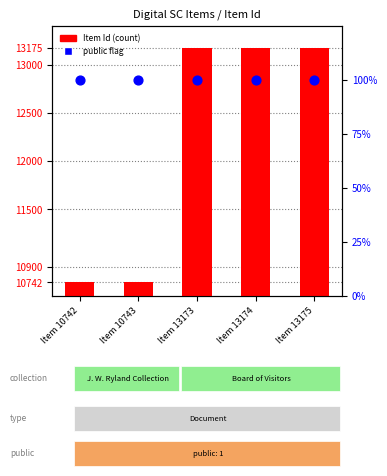

Which series reaches the maximum Y coordinate?

Item Id